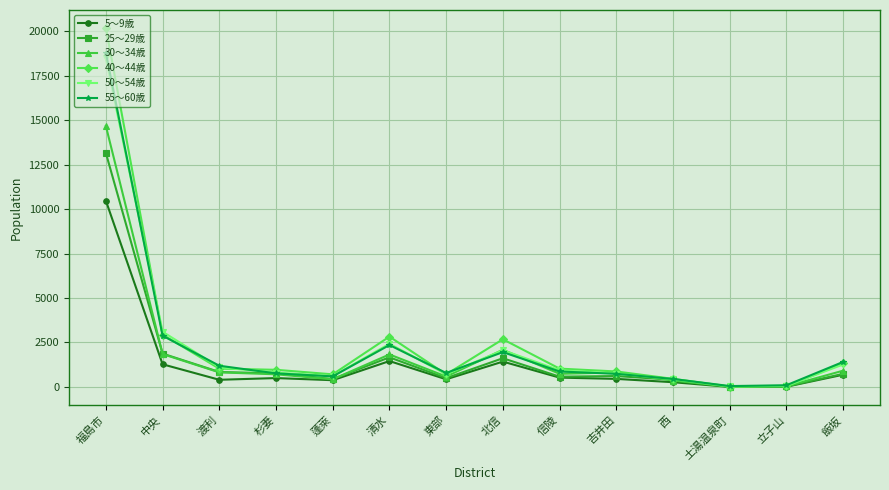

Is it true that 55～60歳 equals 97 at 立子山?

True